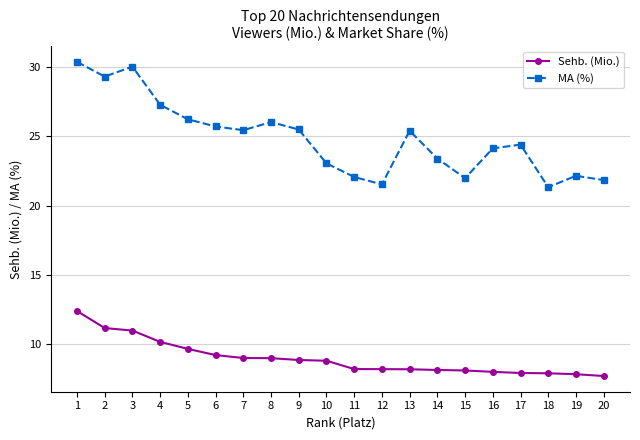

What is the smallest value displayed?

7.7